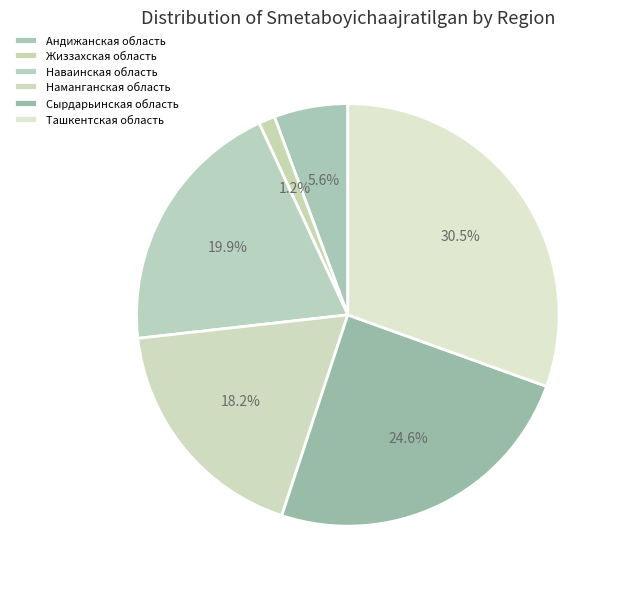

What is the total percentage of Андижанская область and Ташкентская область?

36.1%